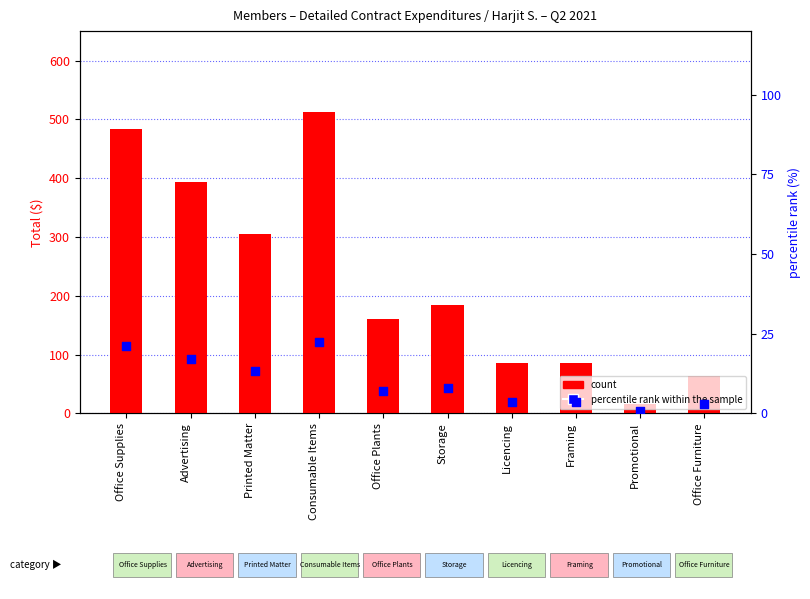

At how many categories does at least one series exceed 155?

6